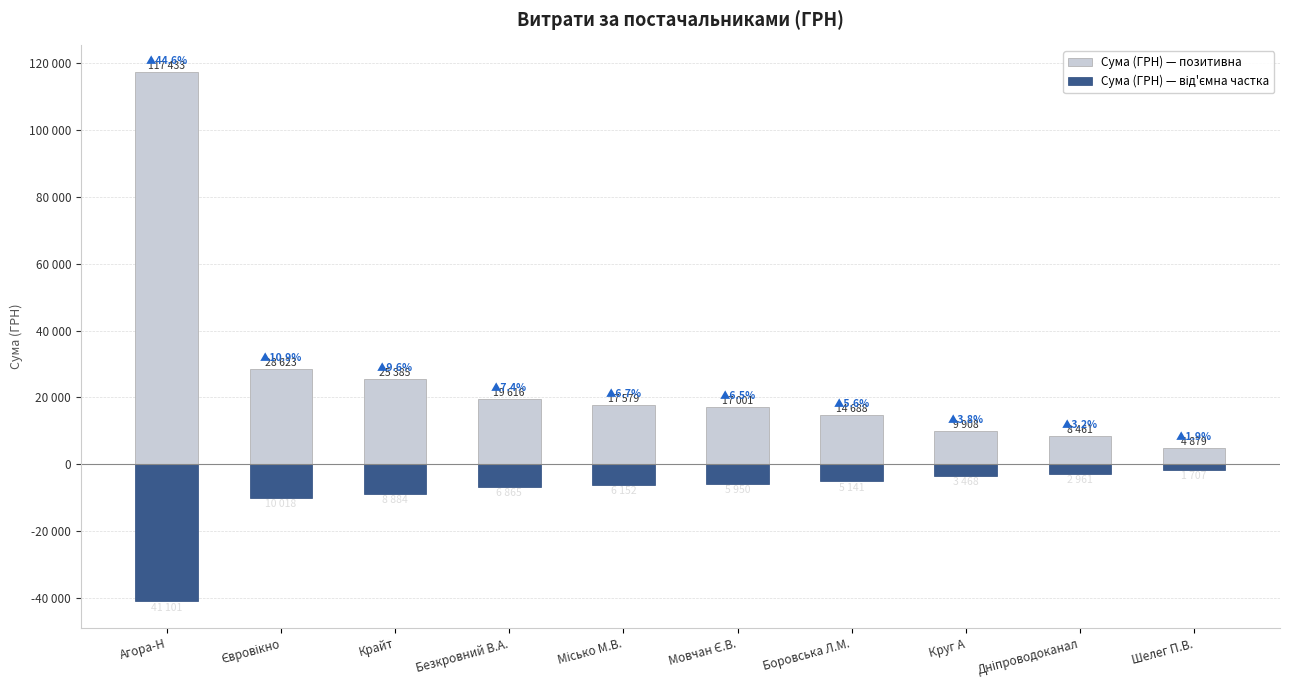

What is the label of the 9th bar from the left?

Дніпроводоканал